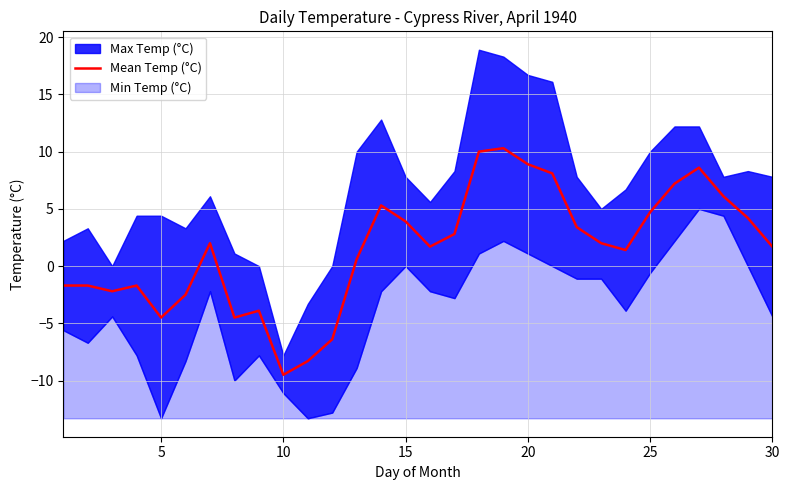

The value of Mean Temp (°C) at 15 is 3.9. True or false?

True